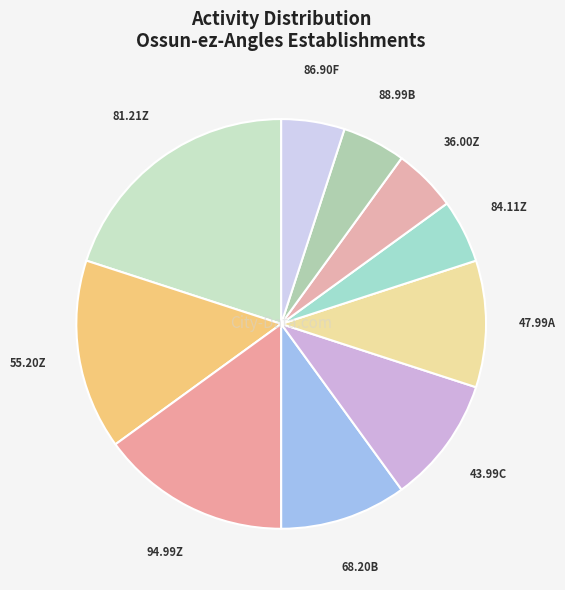

Is the sum of 47.99A and 43.99C greater than half?

No